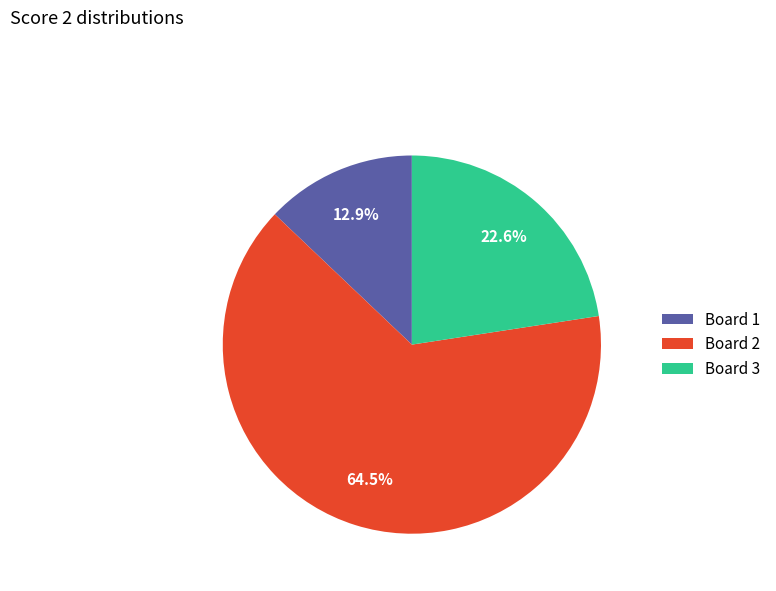

Do Board 2 and Board 1 together represent more than half of the pie?

Yes